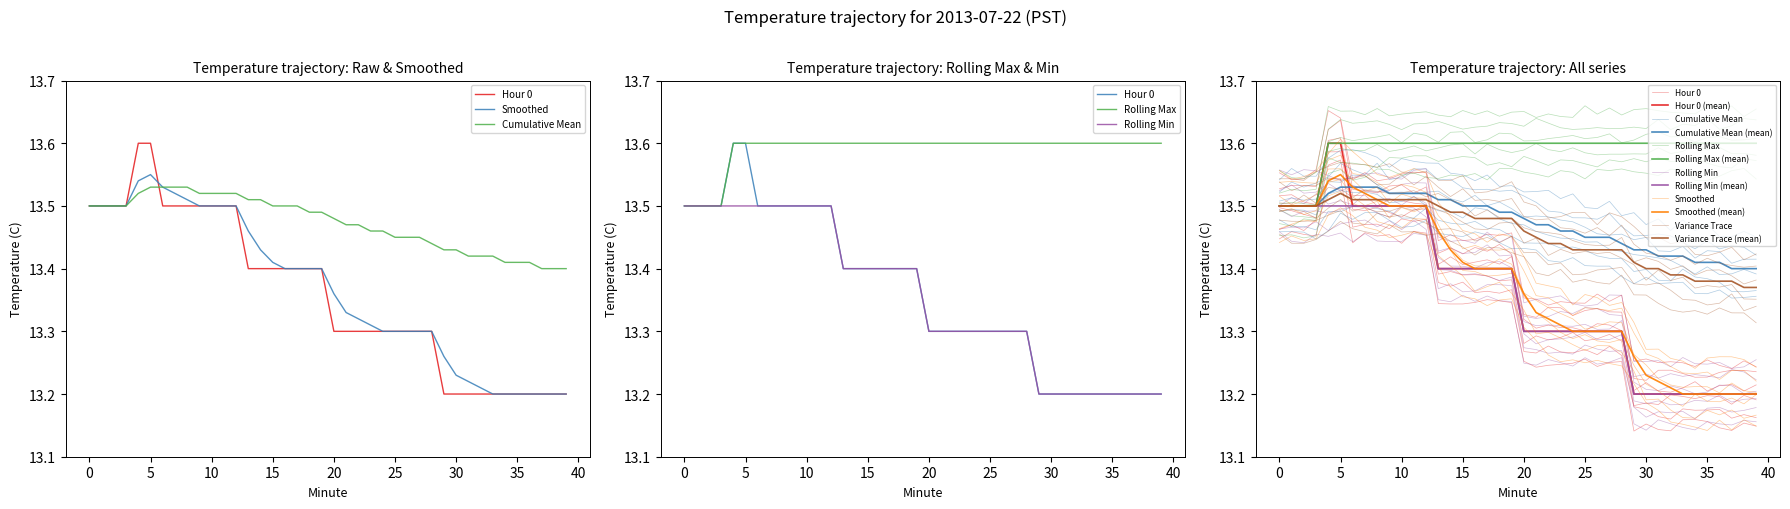

What is the difference between the maximum and minimum values in the Variance Trace series?

0.2